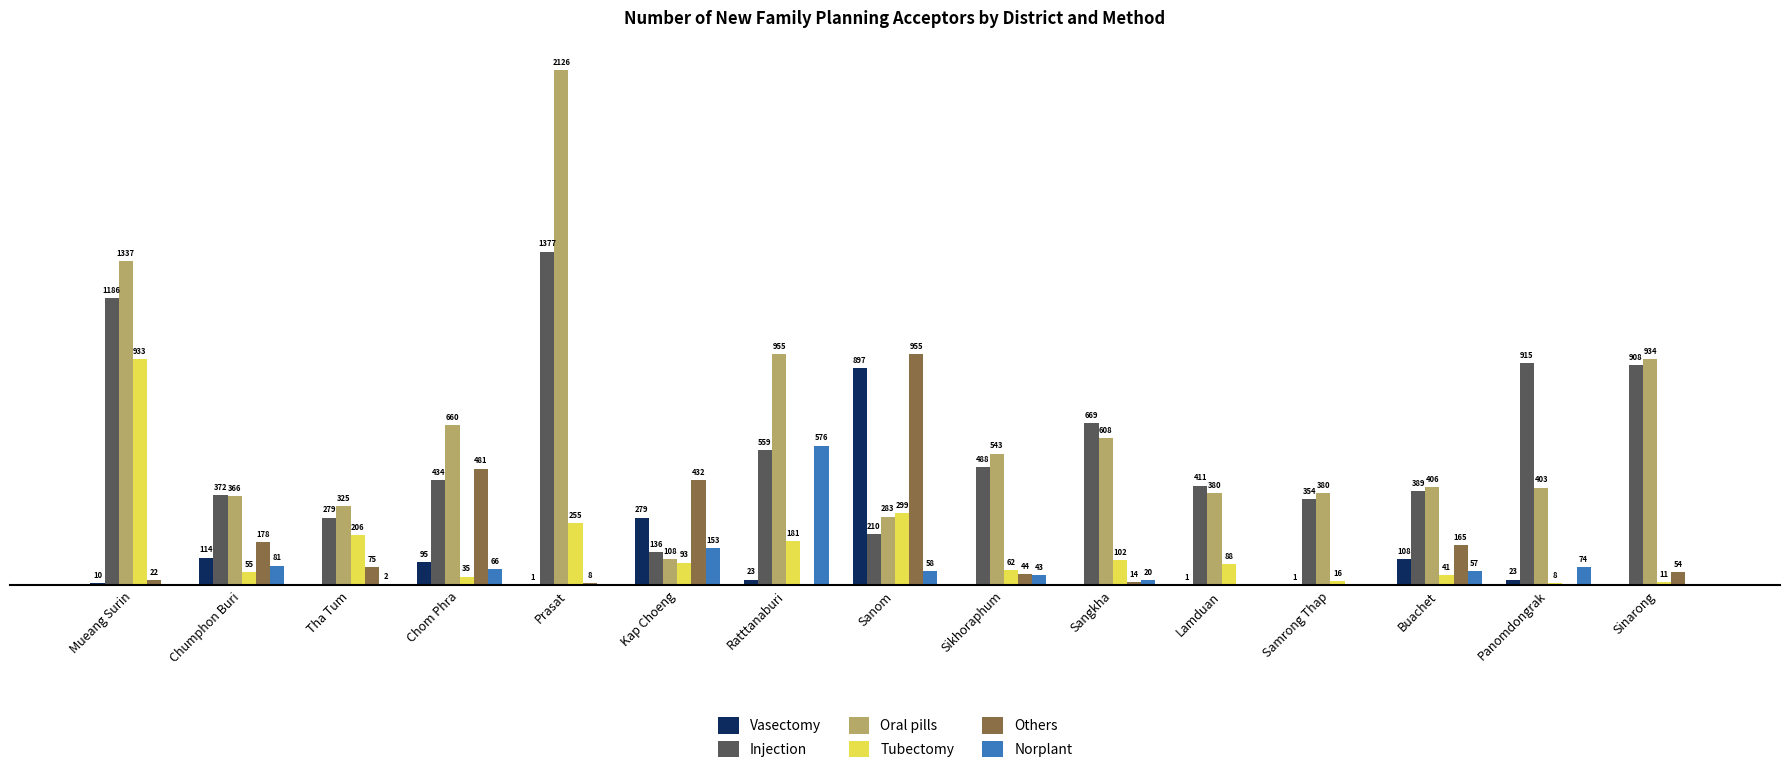

Is the value of Oral pills at Sinarong greater than the value of Norplant at Mueang Surin?

Yes